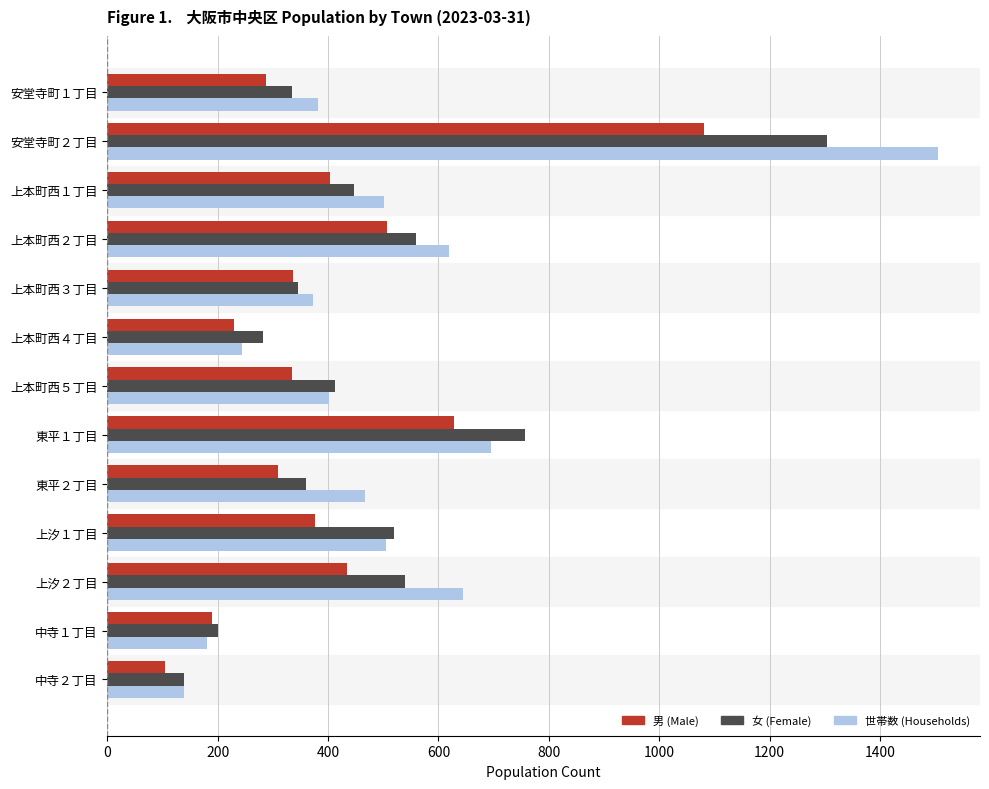

Between 上本町西５丁目 and 上汐１丁目, which series saw the biggest shift?

女 (Female)